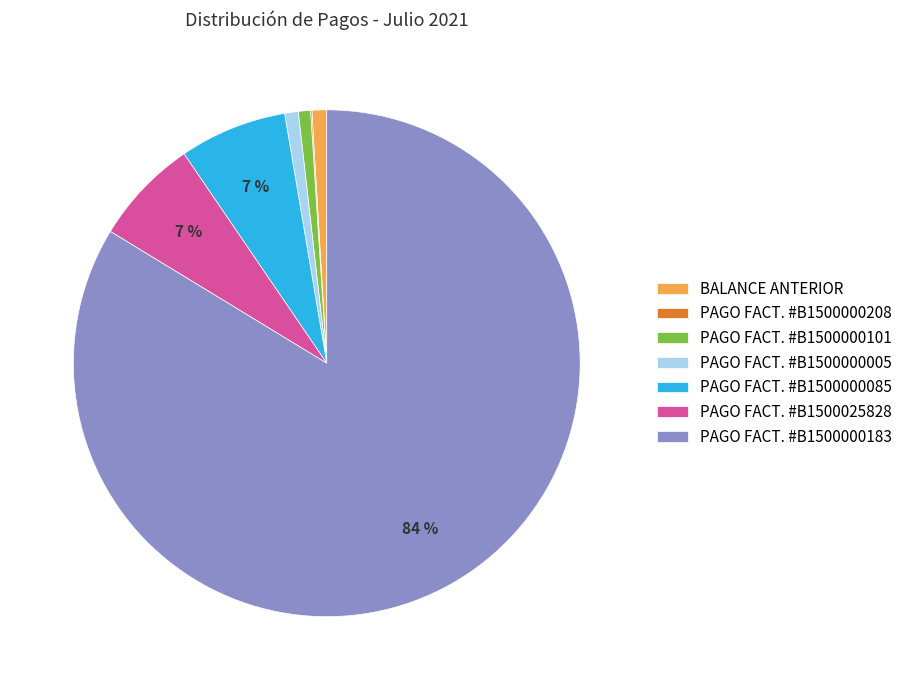

Which slice represents more than half of the pie?

PAGO FACT. #B1500000183